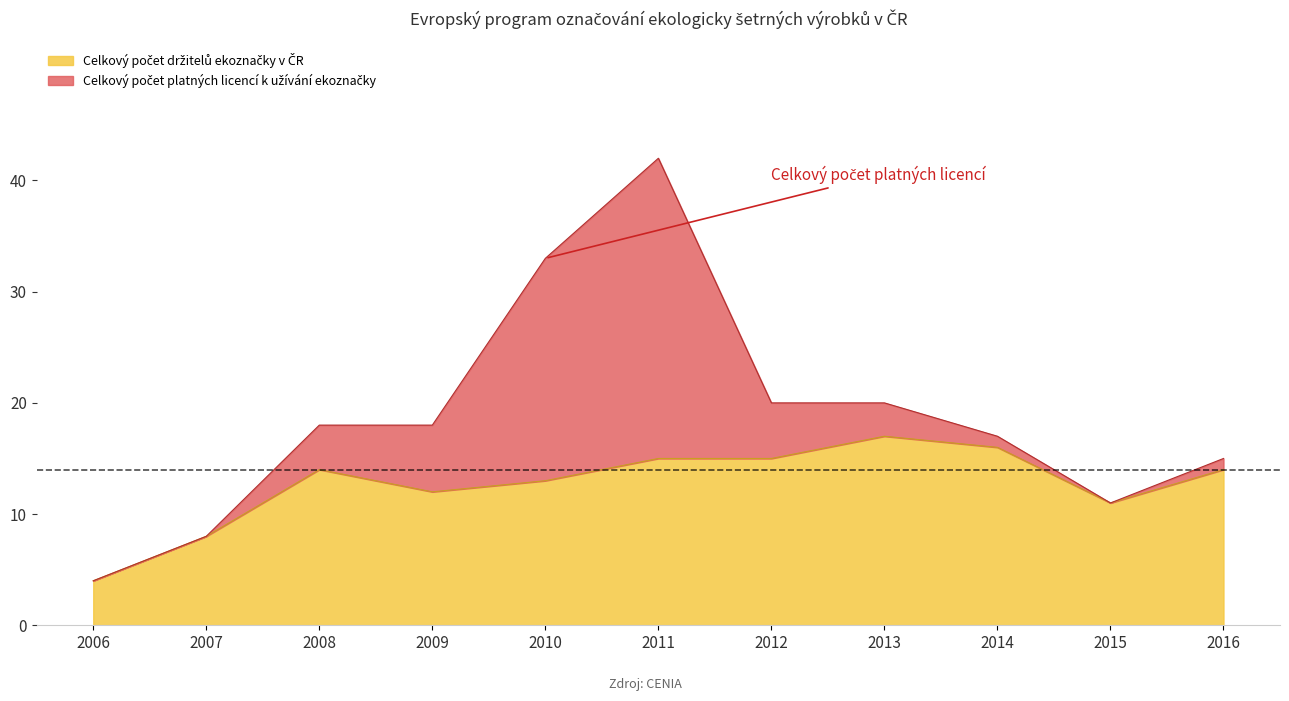

In Celkový počet platných licencí k užívání ekoznačky, how many points are lower than both neighbors (excluding endpoints)?

1